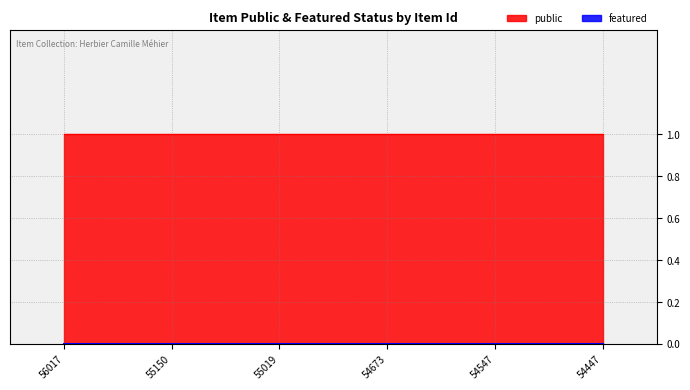

What is the sum of all public values?

6